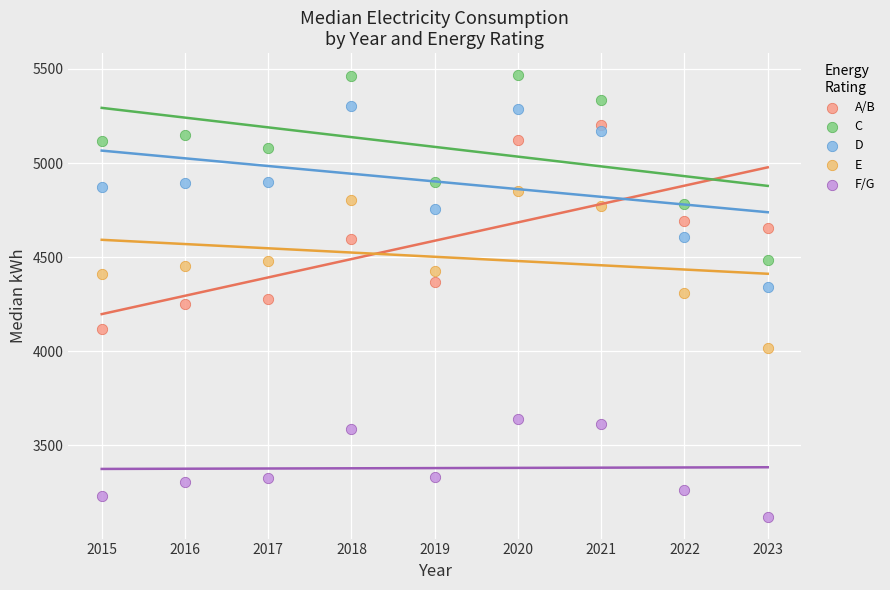

Across all data points, what is the range of Y values (max minus min)?

2345